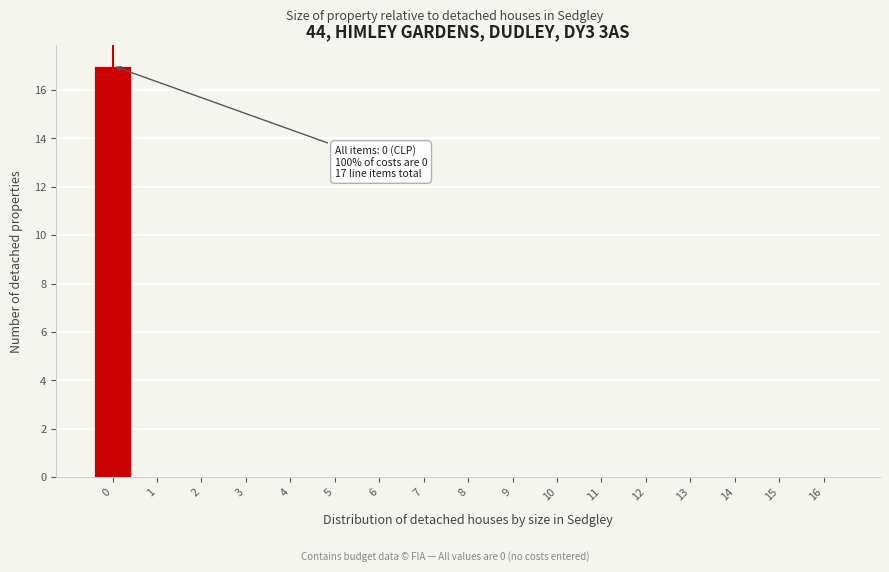

Reading left to right, list all the values displayed in this chart.

0=17	1=0	2=0	3=0	4=0	5=0	6=0	7=0	8=0	9=0	10=0	11=0	12=0	13=0	14=0	15=0	16=0